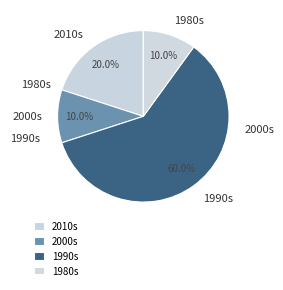

How many slices are in this pie chart?

4